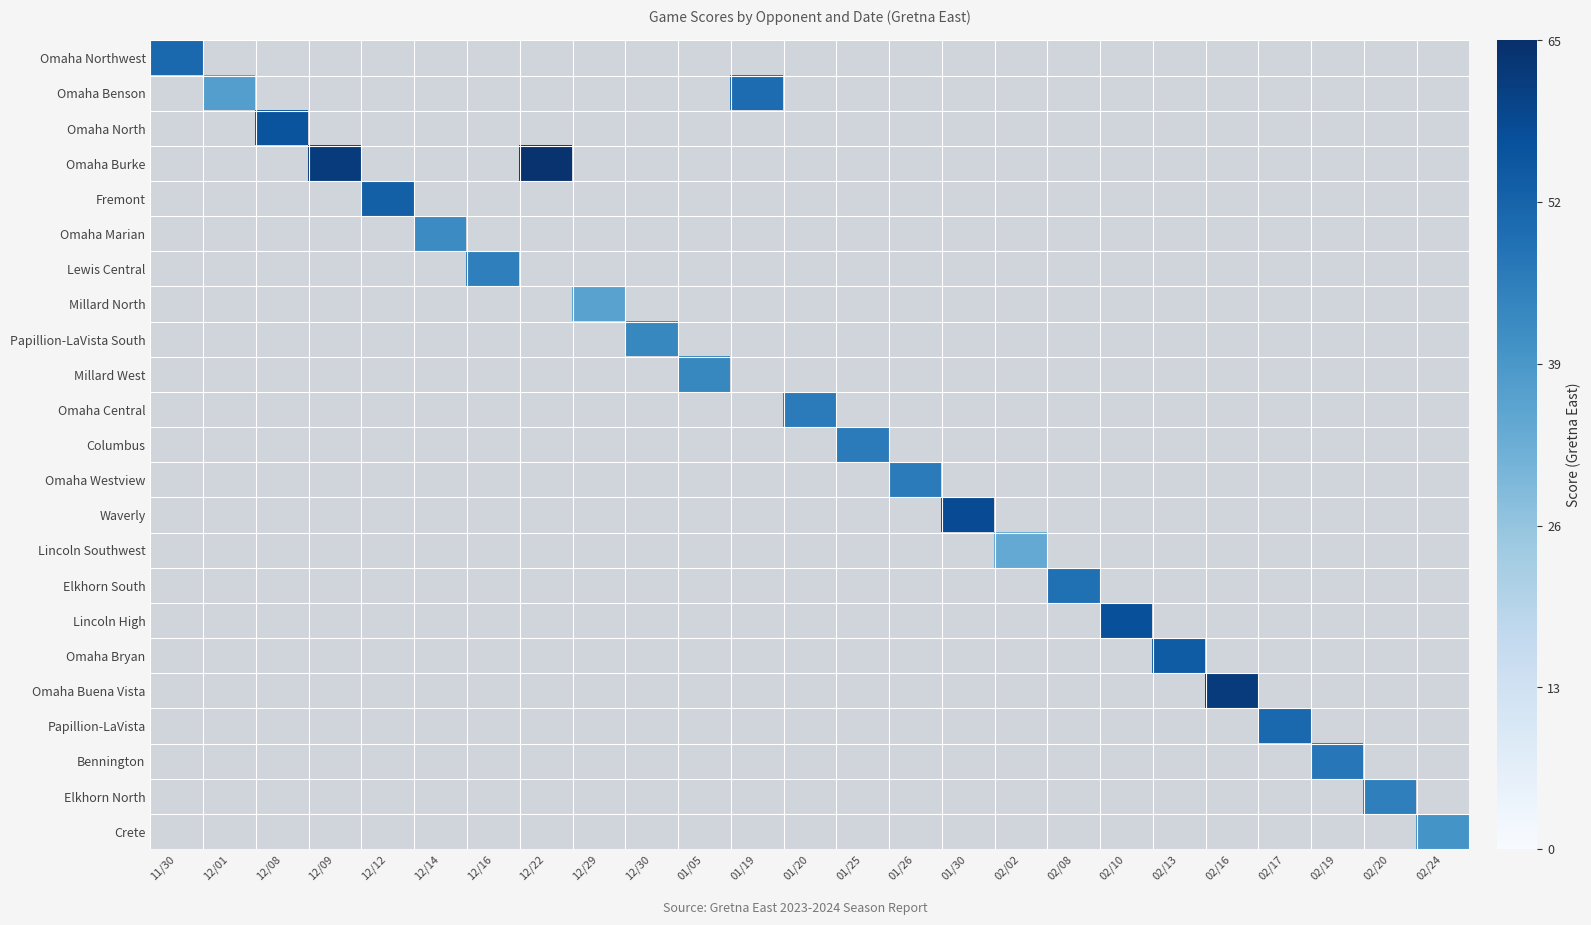

Read the Elkhorn North value at 02/20.

45.0